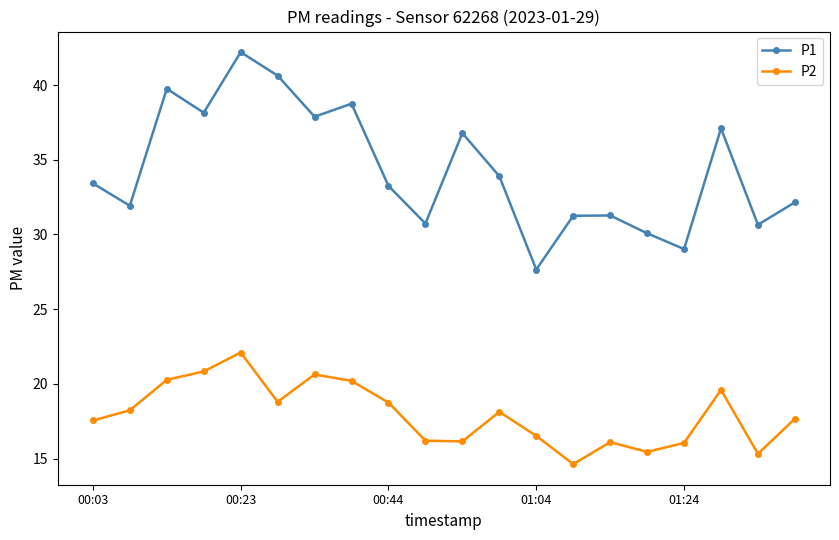

What are all the series names shown in the legend?

P1, P2